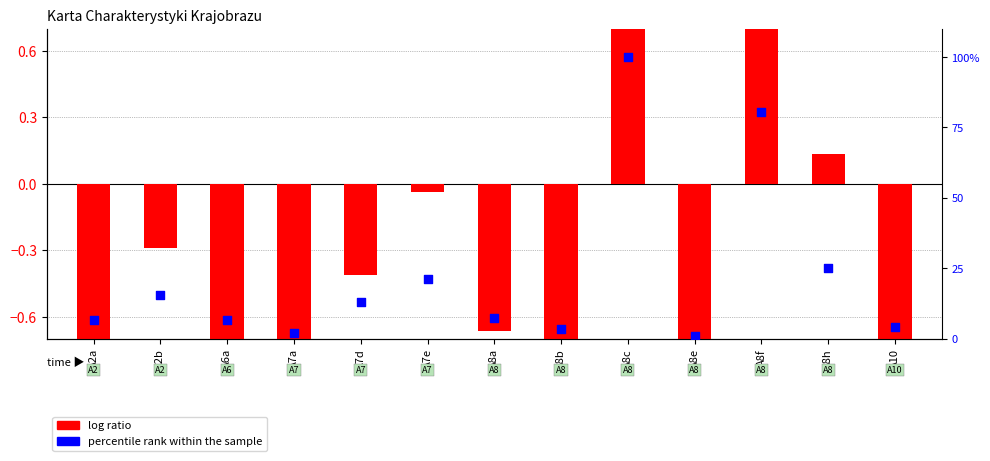

Which series reaches the maximum Y coordinate?

percentile rank within the sample